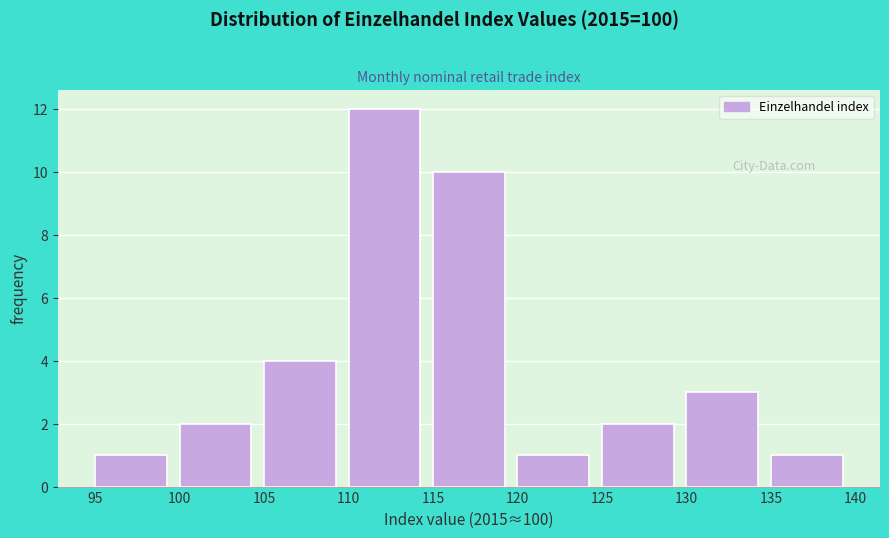

Reading left to right, list every bar in this chart as the range it spans on the x-axis followed by its height. The values are not printed on the chart, so give them approximately, as read against the axis.

95 to 100: 1
100 to 105: 2
105 to 110: 4
110 to 115: 12
115 to 120: 10
120 to 125: 1
125 to 130: 2
130 to 135: 3
135 to 140: 1